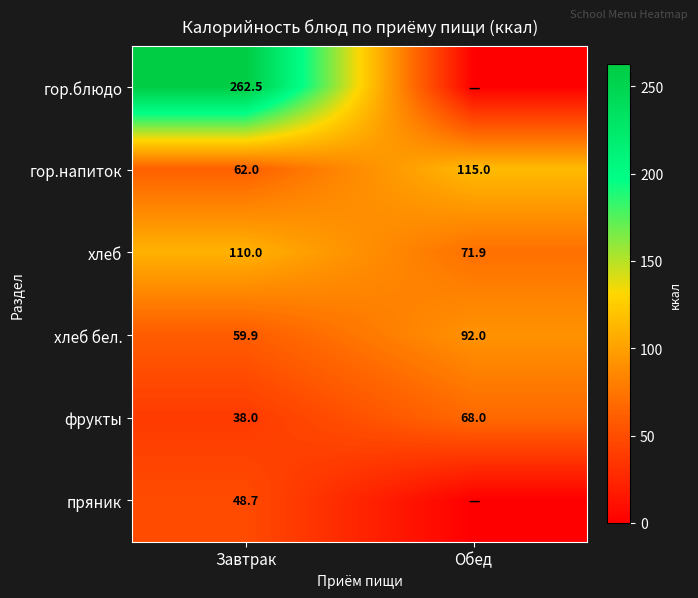

Rank the categories by хлеб бел. value from lowest to highest.

Завтрак, Обед